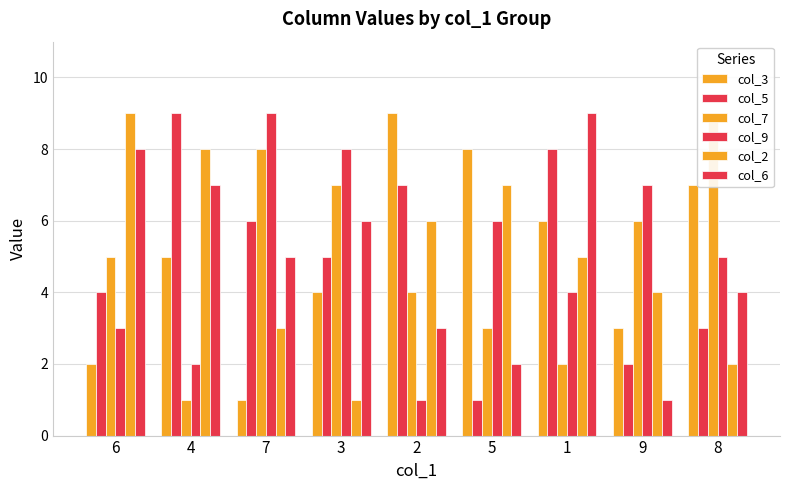

Rank the series by their maximum value, from lowest to highest.

col_3, col_5, col_7, col_9, col_2, col_6